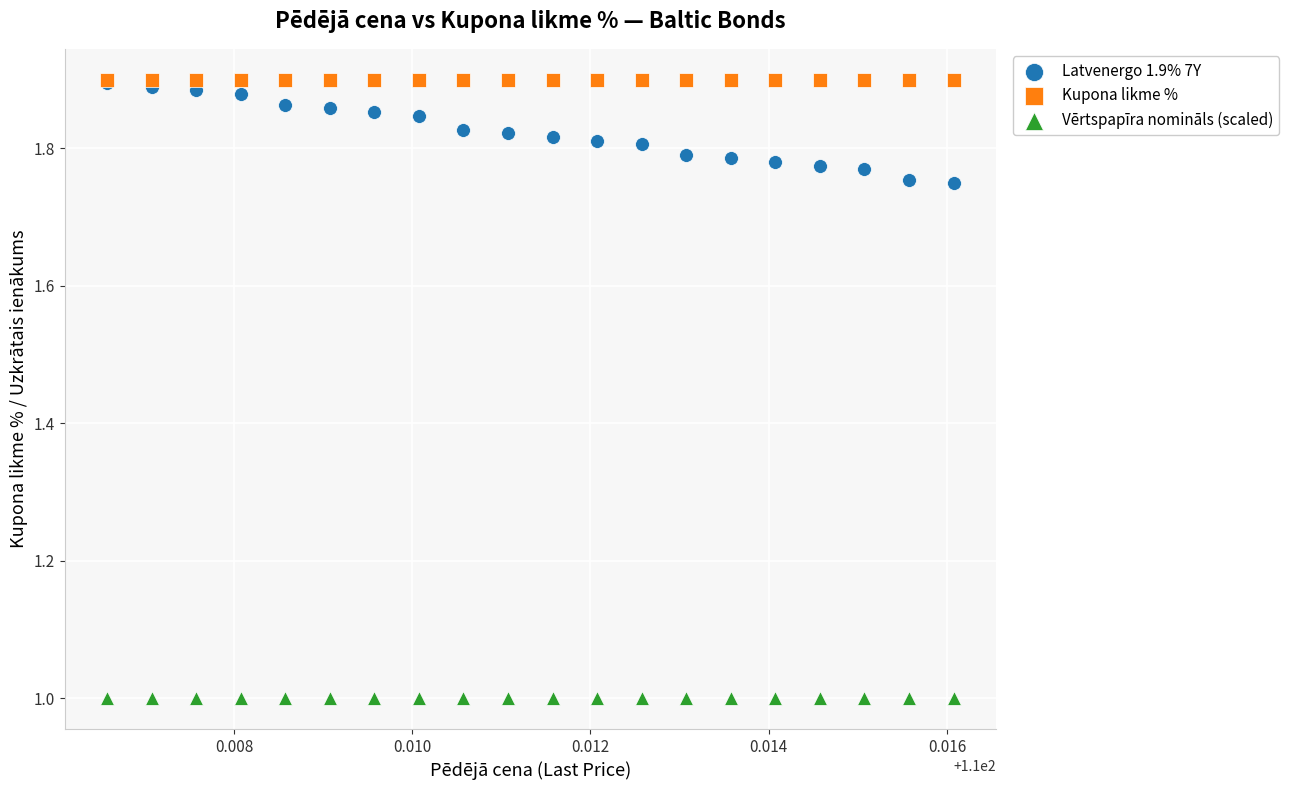

What are all the series names shown in the legend?

Latvenergo 1.9% 7Y, Kupona likme %, Vērtspapīra nomināls (scaled)